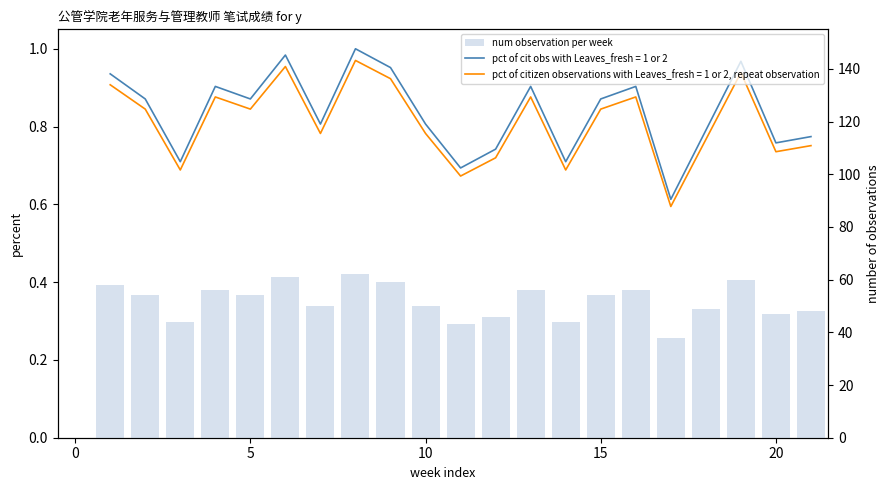

What is the average value?

52